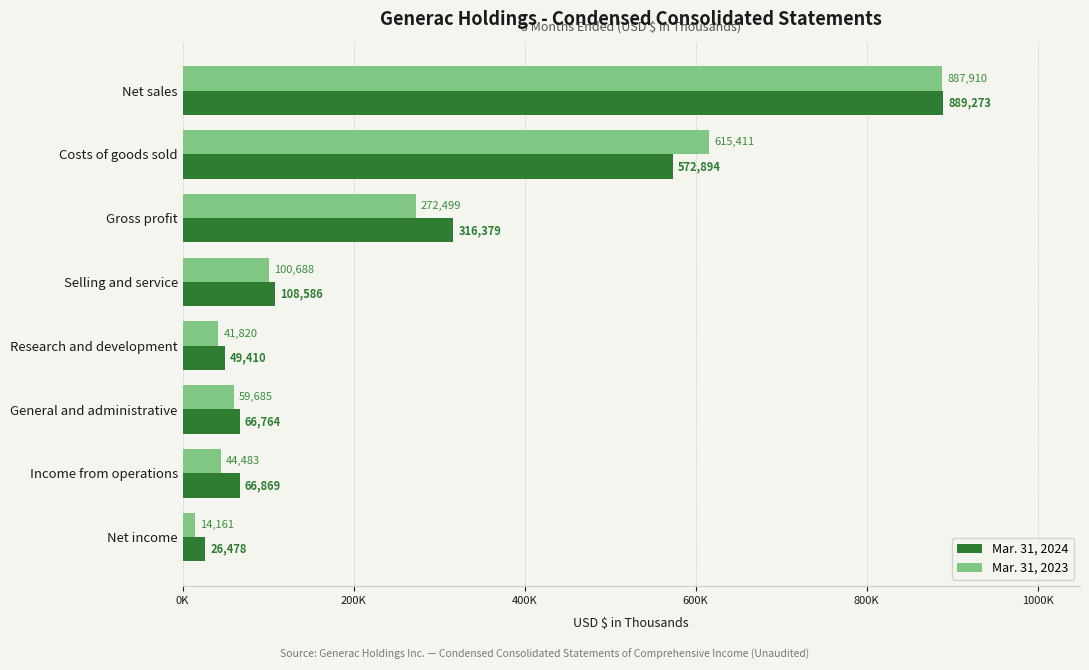

List the labels in order of Mar. 31, 2024 value, largest first.

Net sales, Costs of goods sold, Gross profit, Selling and service, Income from operations, General and administrative, Research and development, Net income